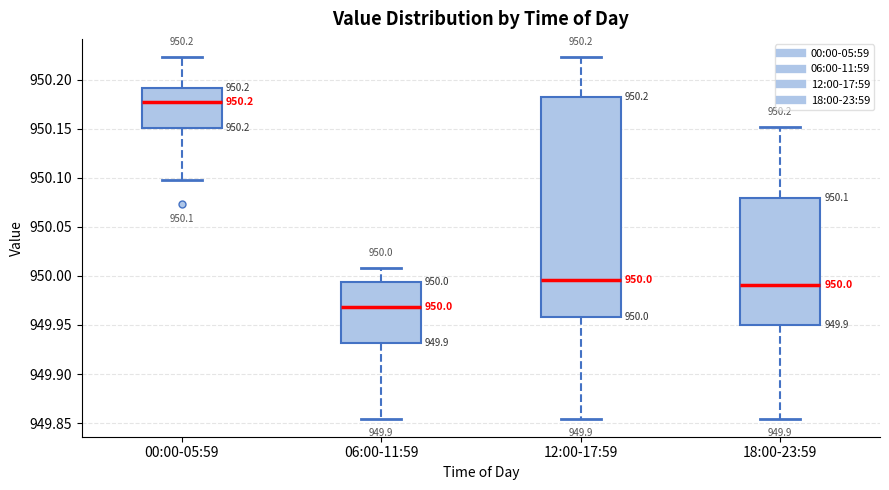

Comparing the boxes themselves (not the whiskers), which one is the tallest?

12:00-17:59